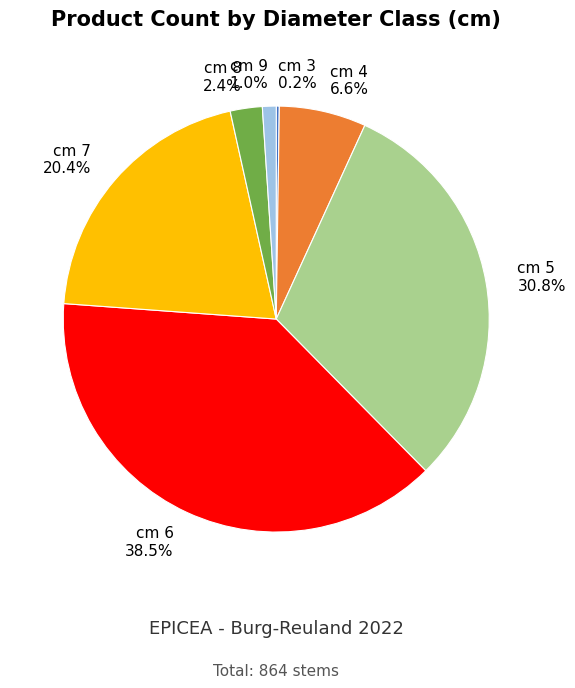

Is there a majority slice in this chart?

No